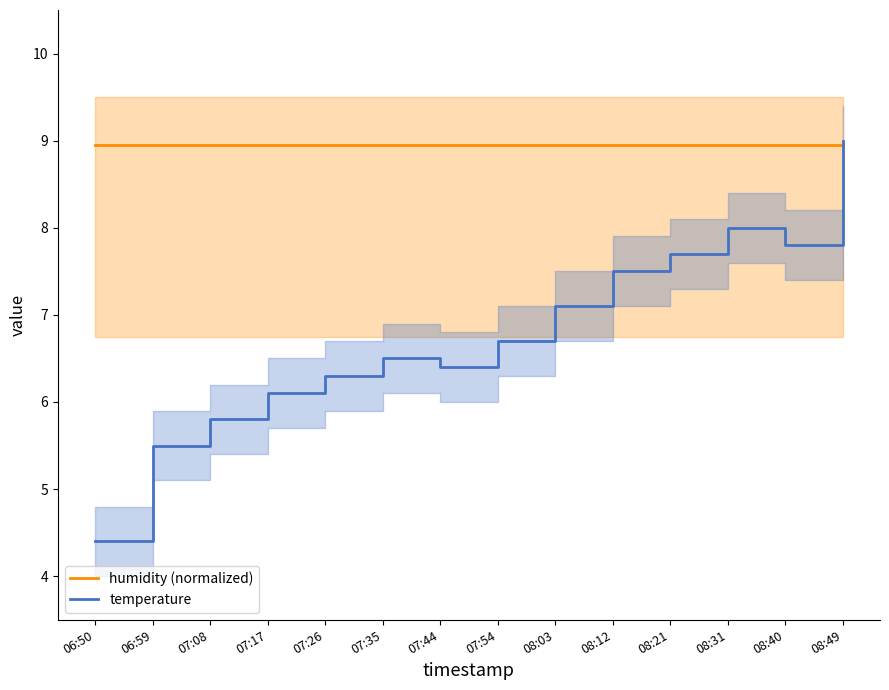

Count the number of categories in the chart.

14